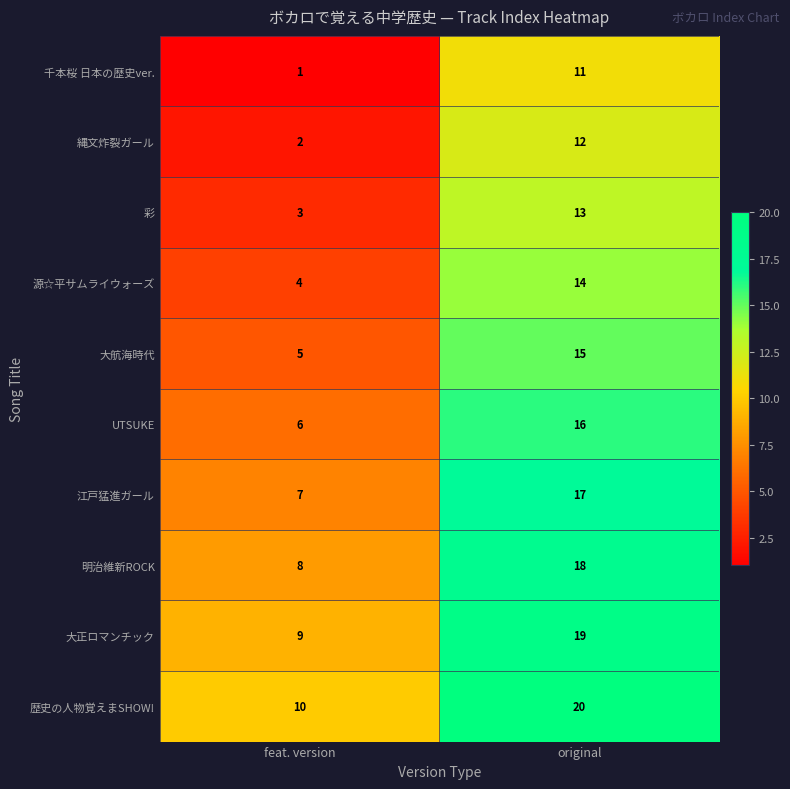

What is the approximate value of UTSUKE at original, to the nearest 10?

20